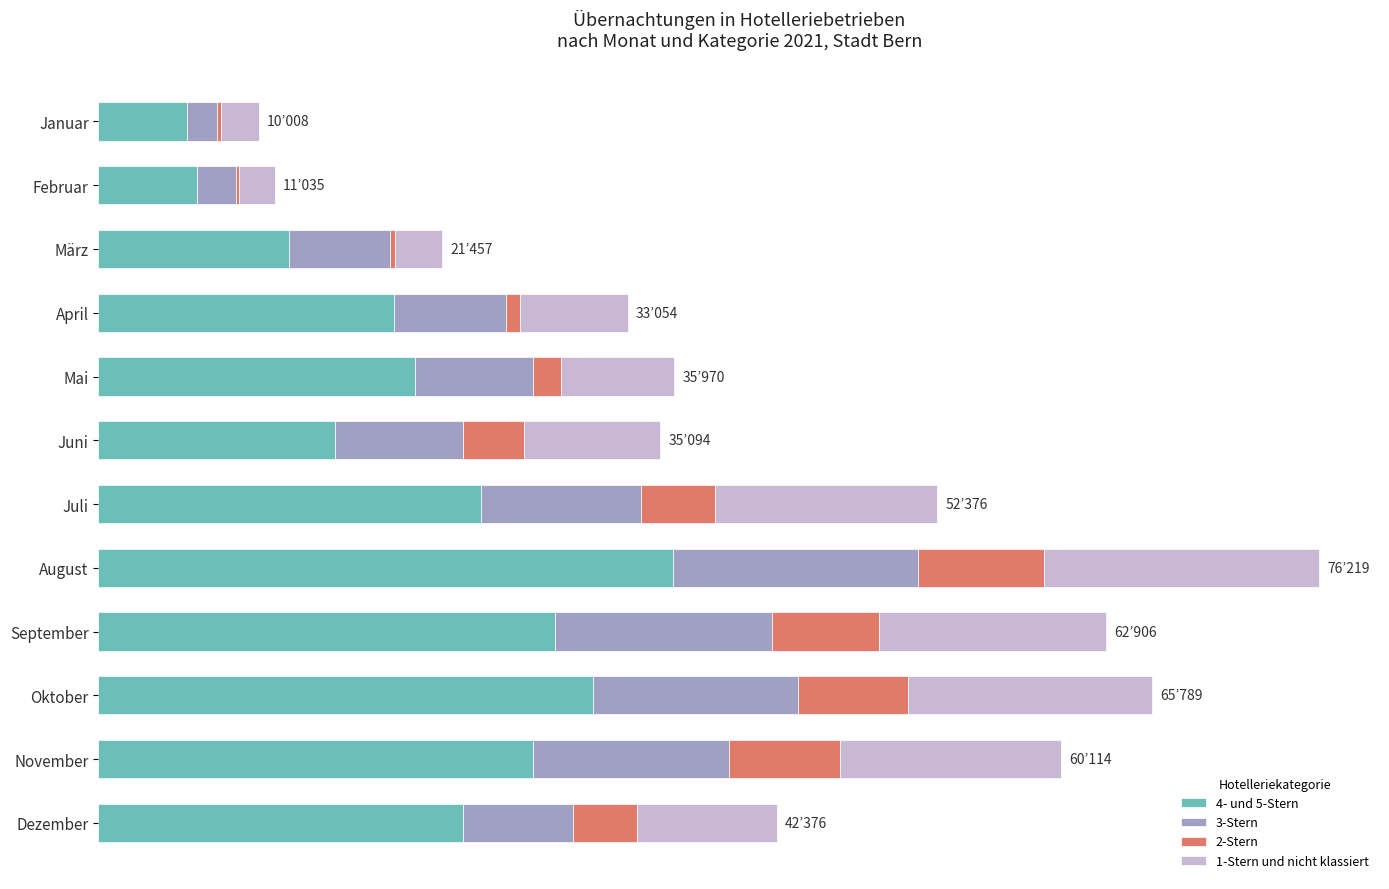

At which category is the sum across all series the highest?

August